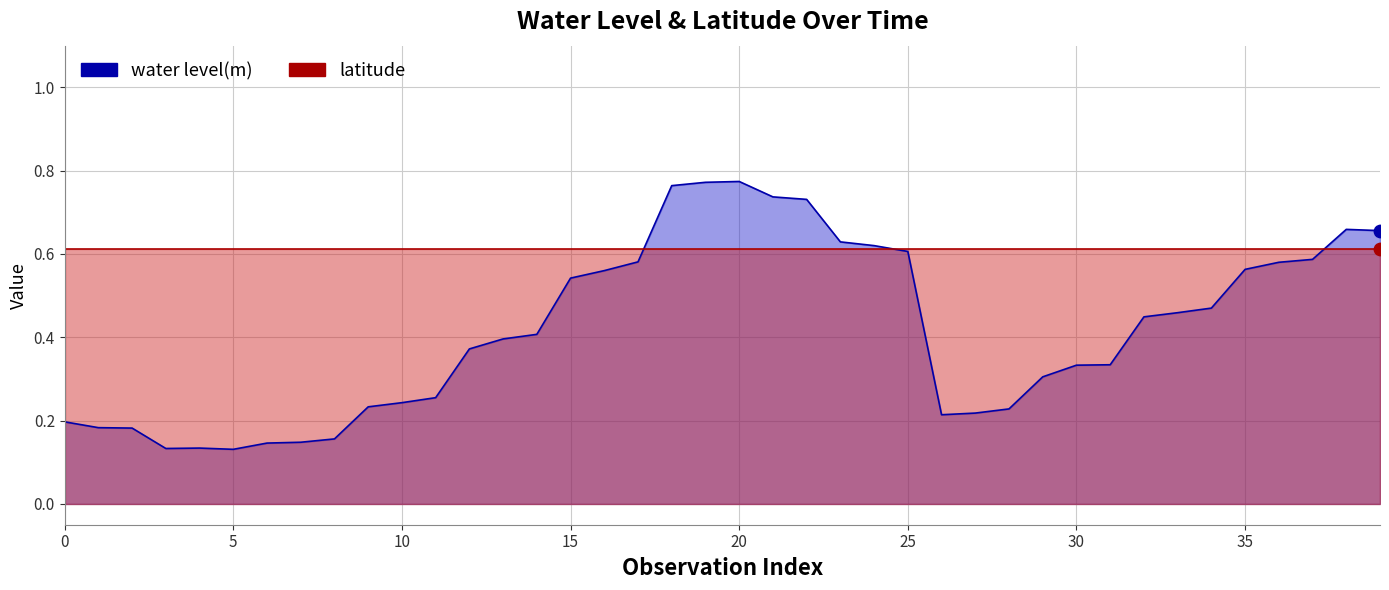

What is the change in value from 19 to 27?

-0.6